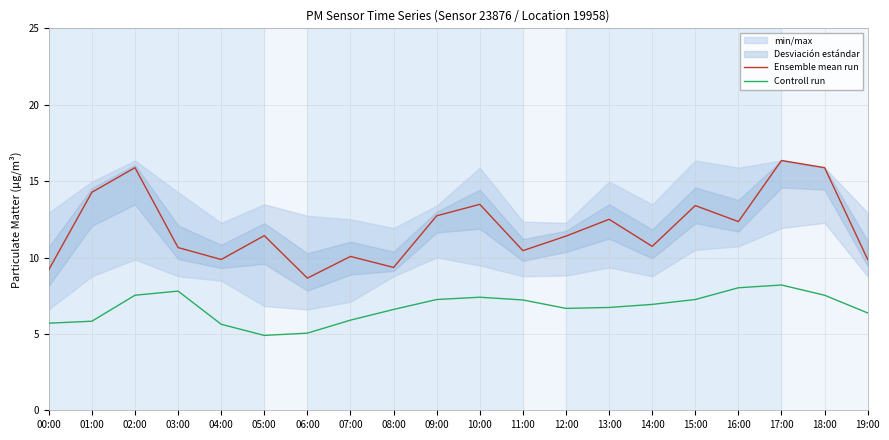

Rank the series by their maximum value, from highest to lowest.

Ensemble mean run, Controll run